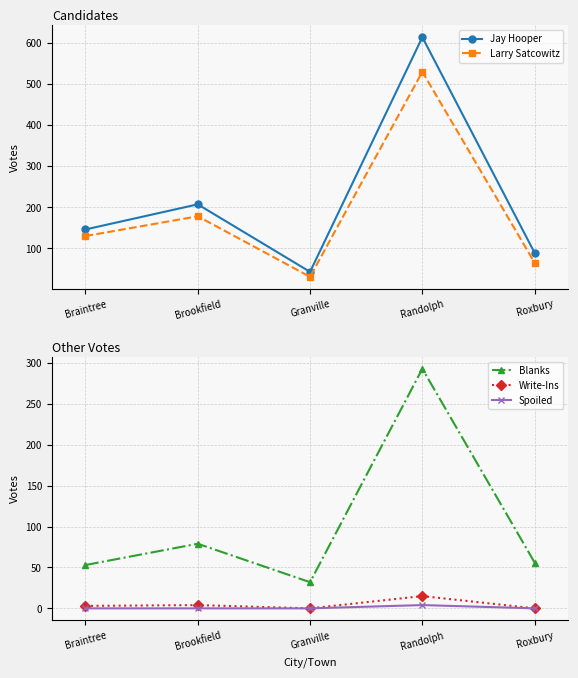

What is the value of the Blanks point at the 1st from the left?

53